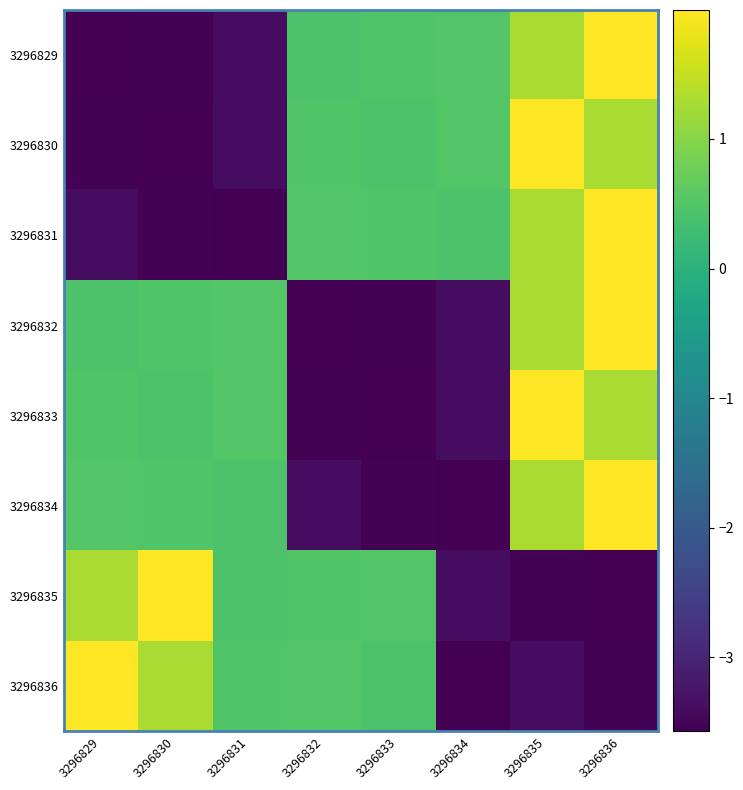

At which category is the sum across all series the highest?

3296836